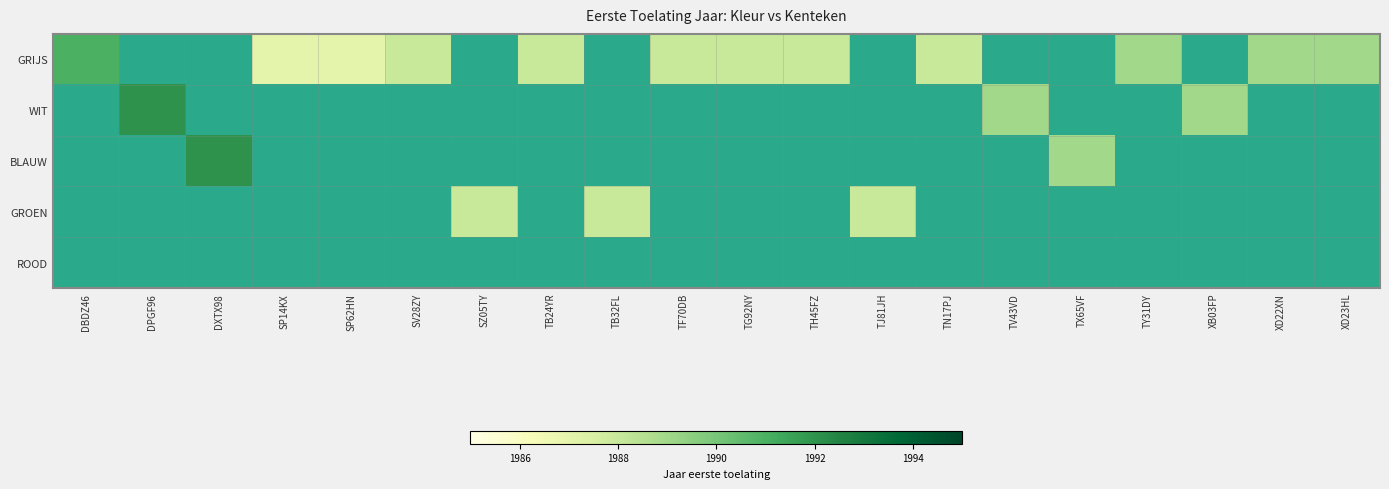

Which series has the largest range (max minus min)?

WIT